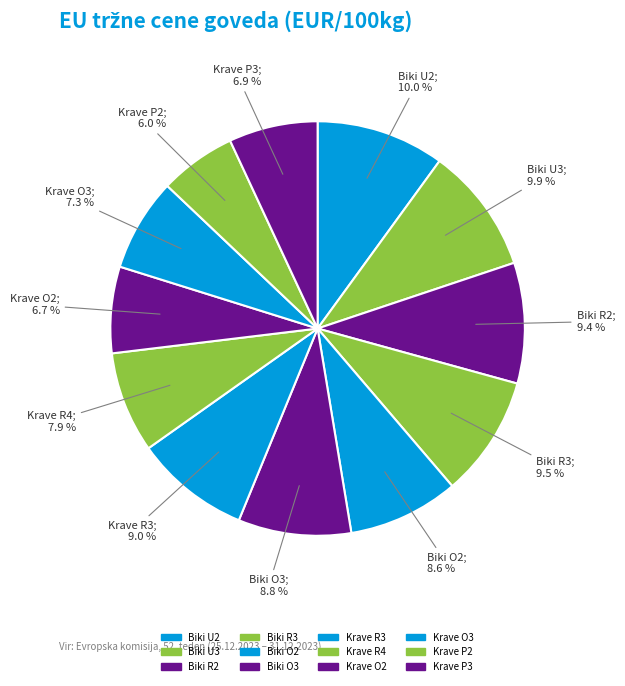

Is there any slice that represents more than half of the pie?

No